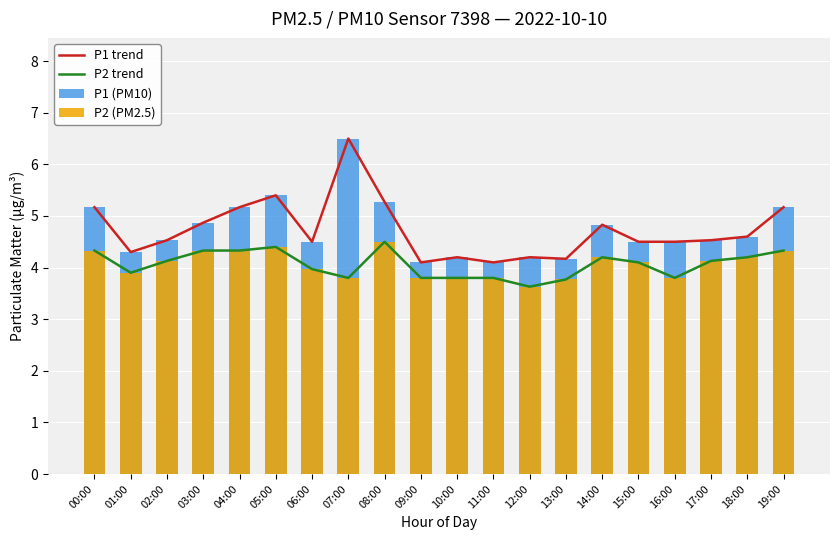

What is the value of the P2 (PM2.5) bar at the 1st from the left?

4.3